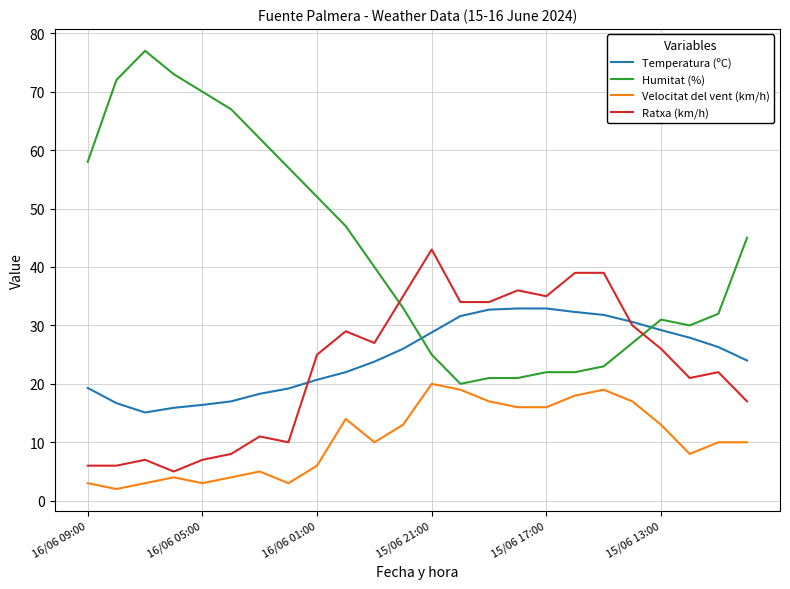

What is the average value of the Ratxa (km/h) series?

23.0